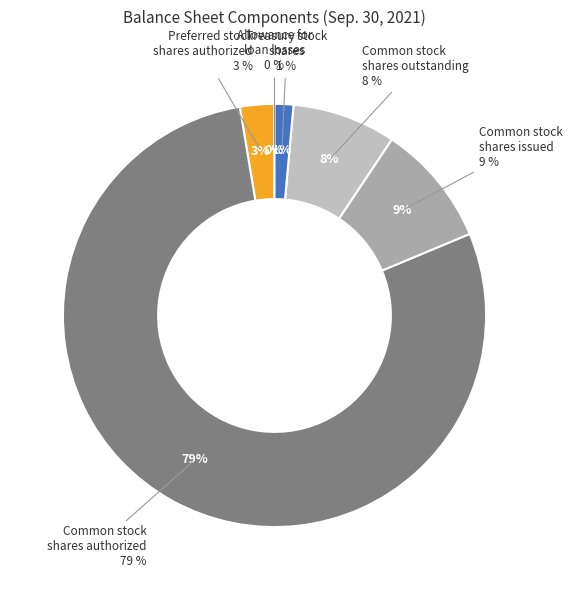

Rank the categories by value from highest to lowest.

Common stock
shares authorized, Common stock
shares issued, Common stock
shares outstanding, Preferred stock
shares authorized, Treasury stock
shares, Allowance for
loan losses